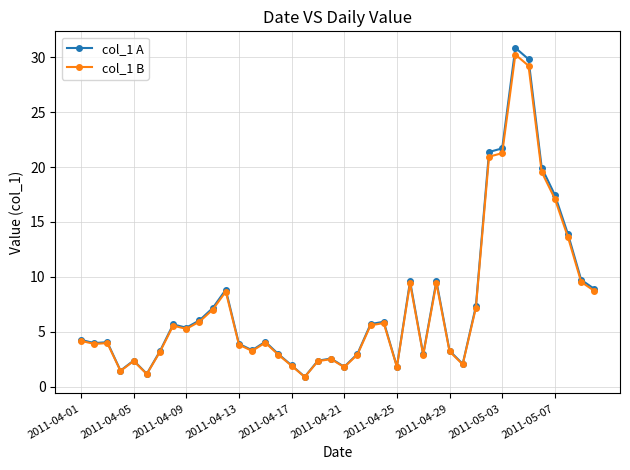

True or false: col_1 B has more than 2 interior local peaks.

True